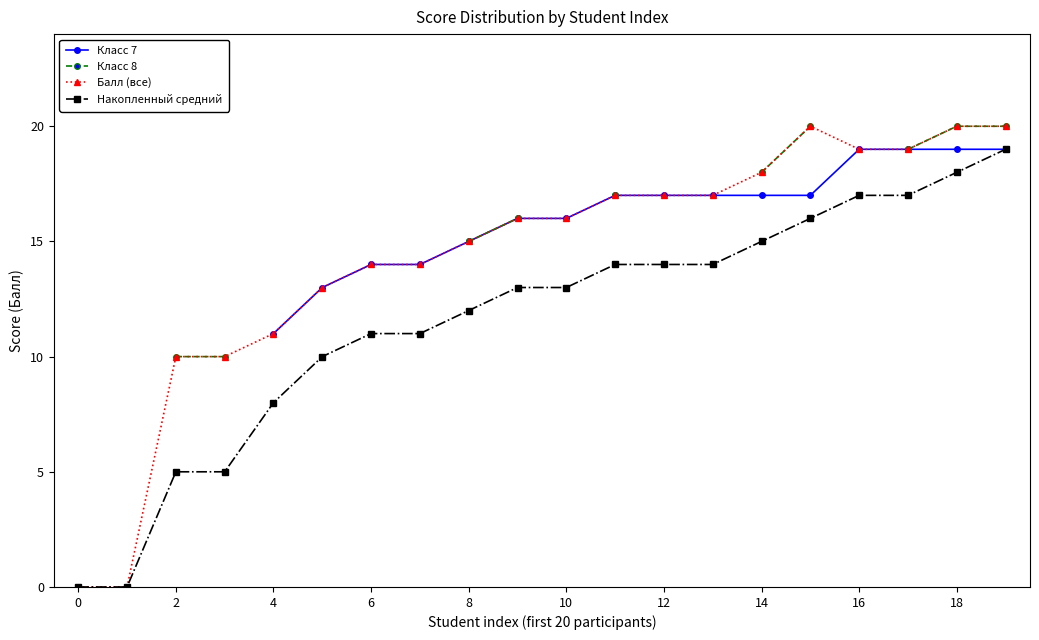

Count the number of categories in the chart.

20